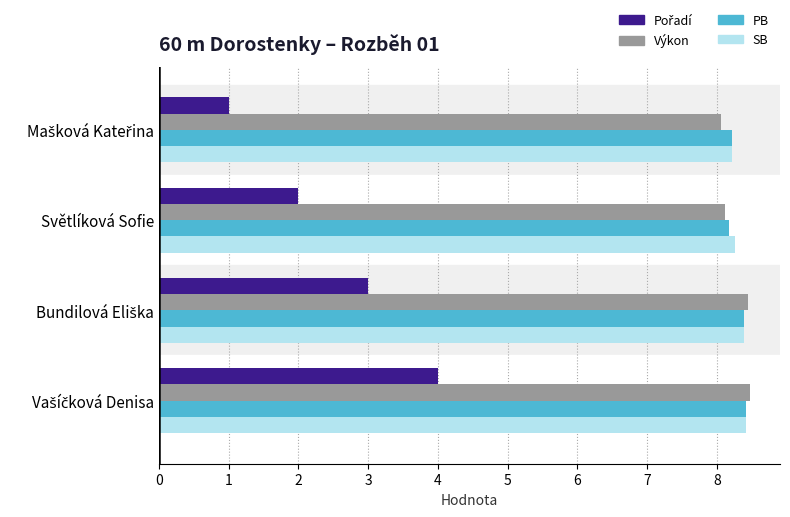

What is the greatest value displayed?

8.5